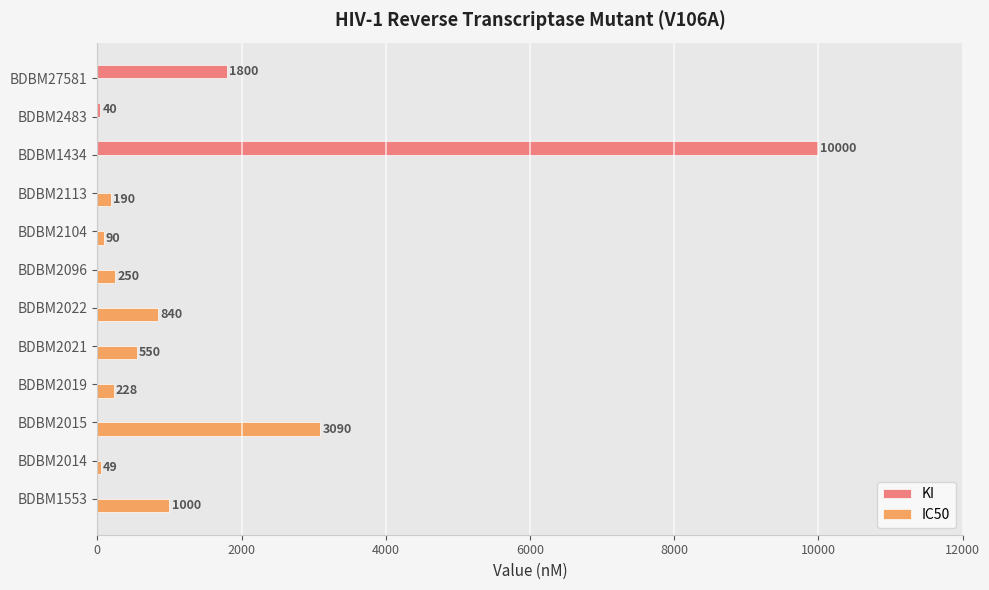

Where is IC50 nearest to the value 1545?

BDBM1553